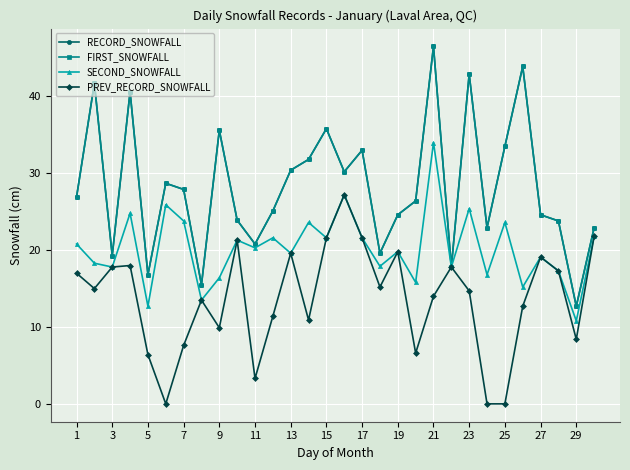

What is the difference between the maximum and minimum values in the SECOND_SNOWFALL series?

23.2